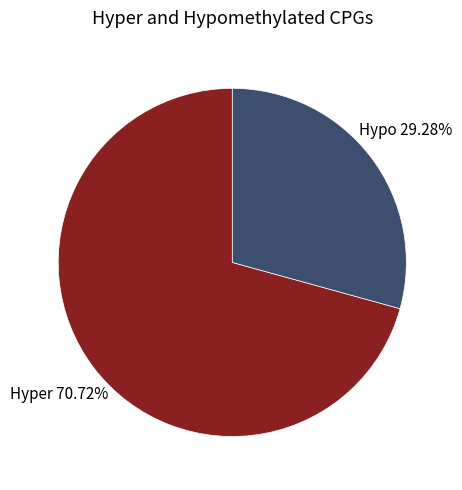

Count the number of slices in the pie.

2